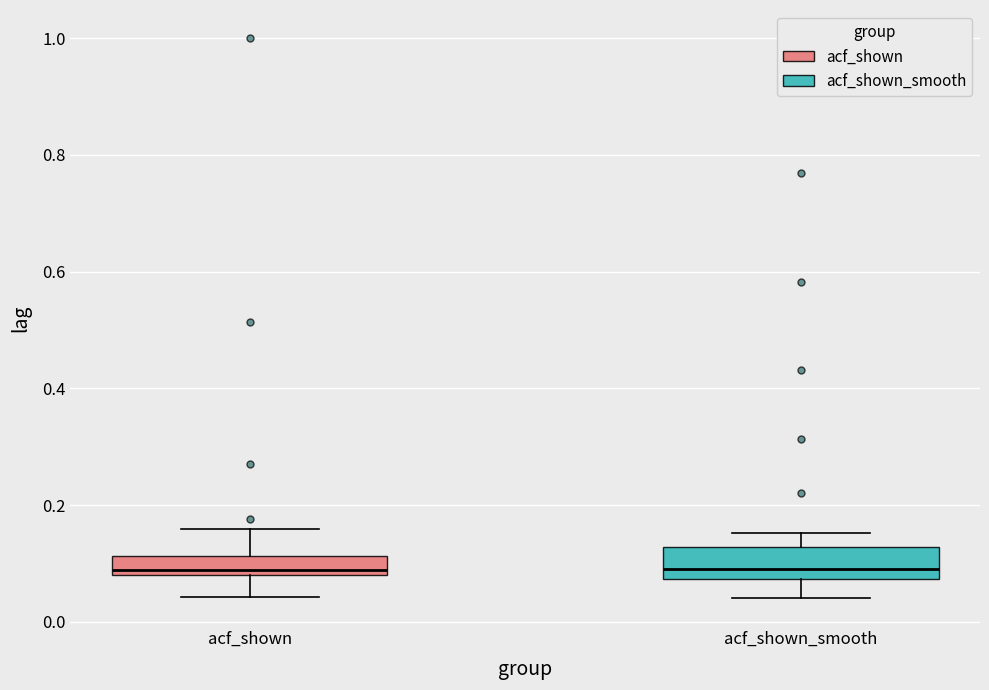

Reading left to right, transcribe this box plot: for each box, give where its median line is, the range the box spans, and where its two whiskers end, as read against the y-axis. The values are not printed on the chart, so give them approximately, as read against the axis.

acf_shown: median 0.08 (just above the box's lower edge), box 0.08 to 0.12, whiskers 0.04 to 0.16
acf_shown_smooth: median 0.10, box 0.08 to 0.12, whiskers 0.04 to 0.16